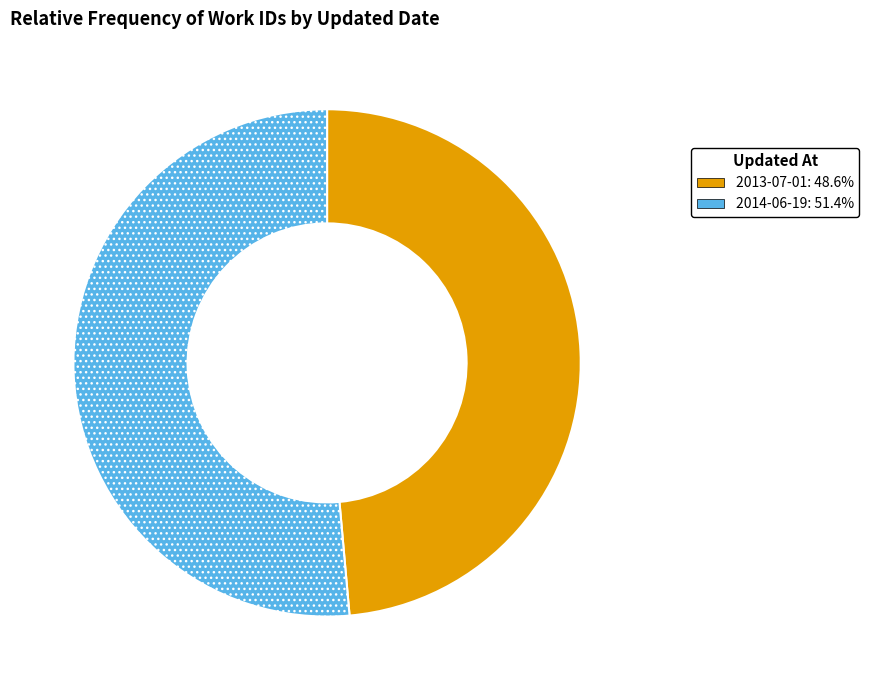

Which slice is the largest?

2014-06-19